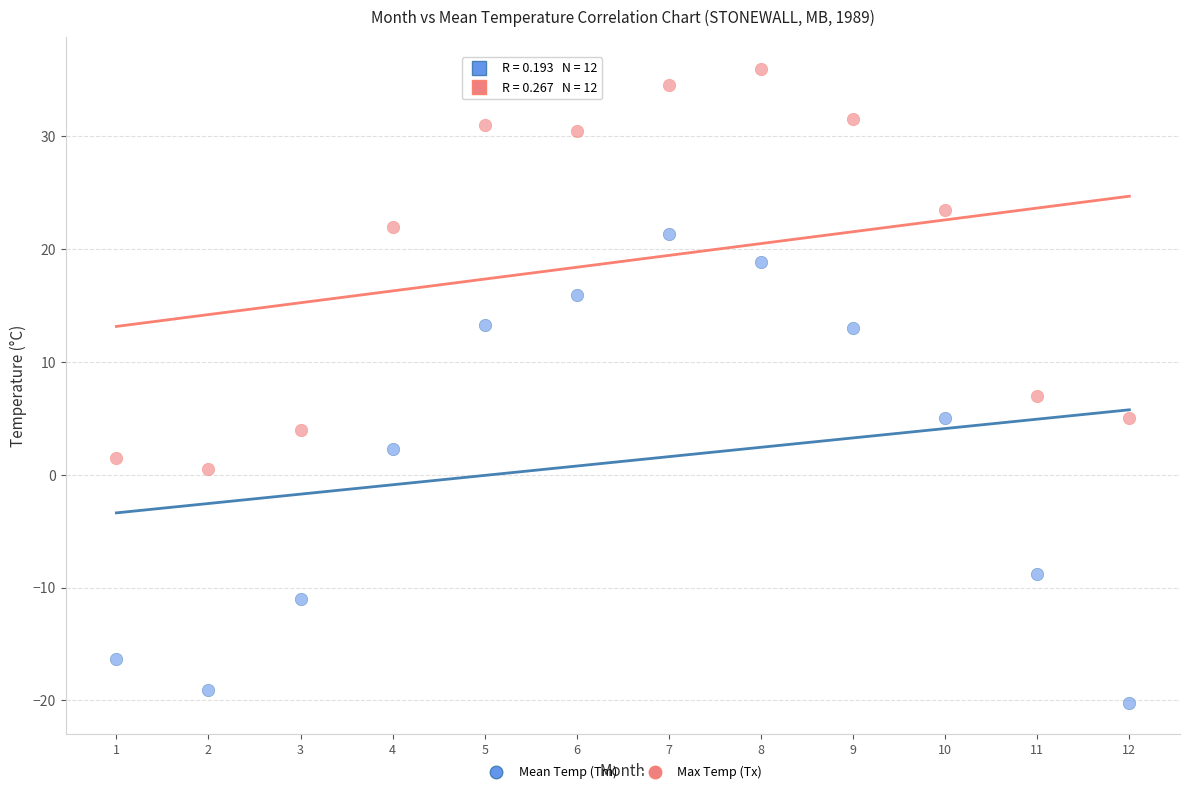

Which series has the largest Y range (max minus min)?

Mean Temp (Tm)